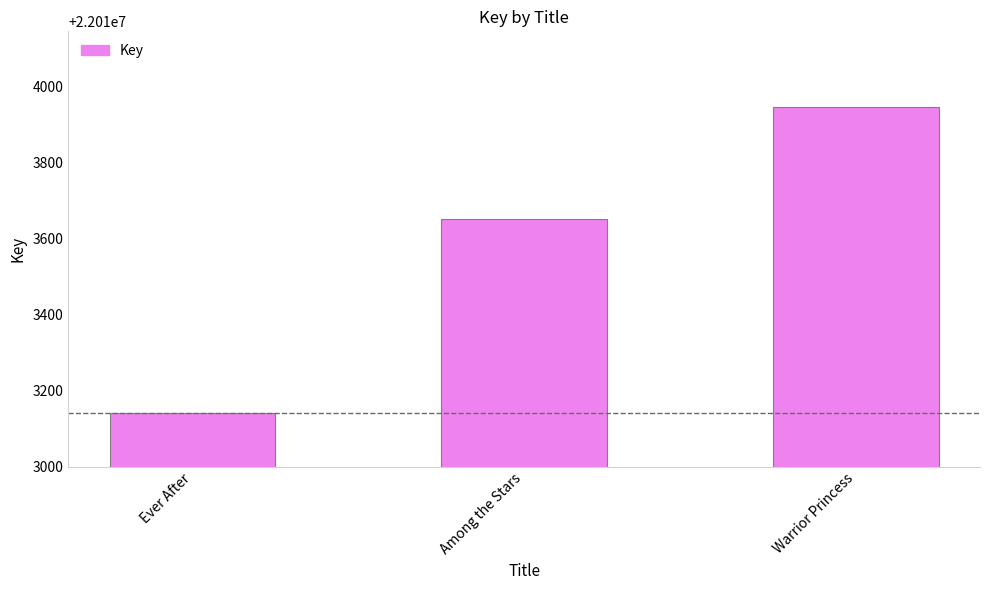

Reading left to right, transcribe all the data shown in this chart.

Ever After=22013142	Among the Stars=22013651	Warrior Princess=22013946